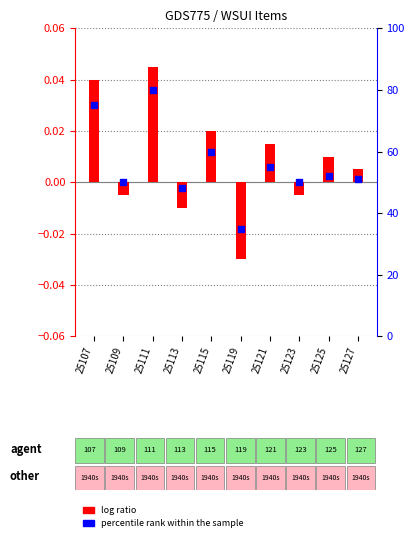

Which series has the largest total across all categories?

percentile rank within the sample